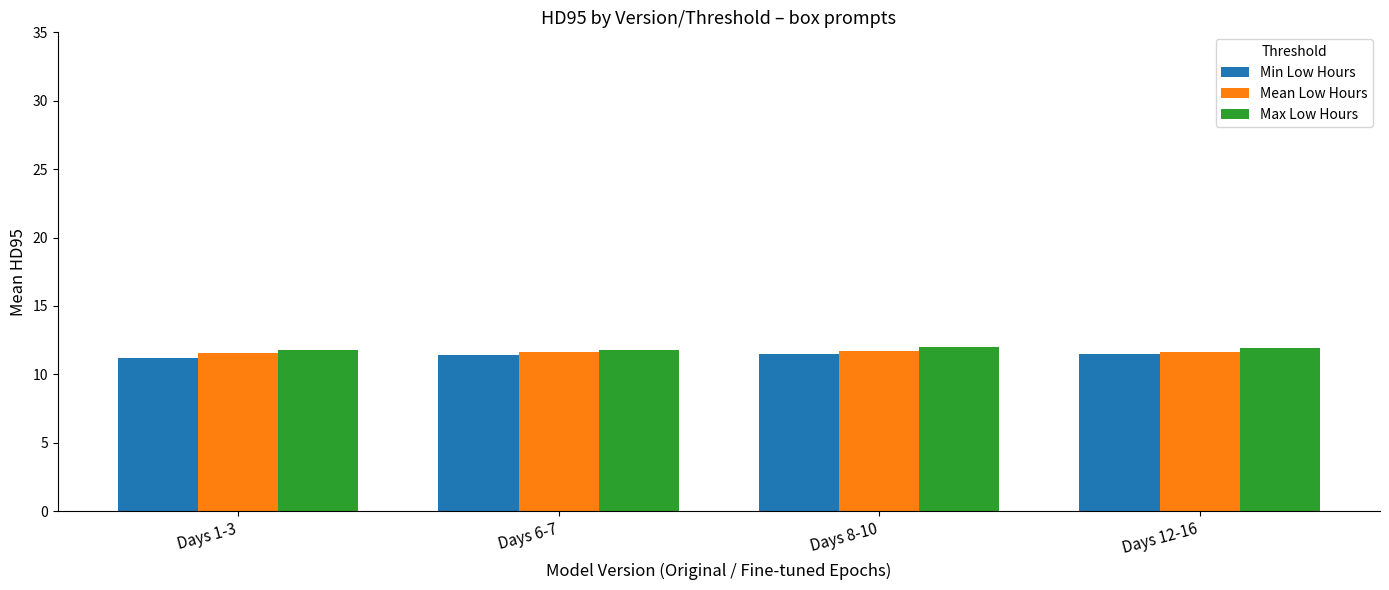

What is the smallest value displayed?

11.2